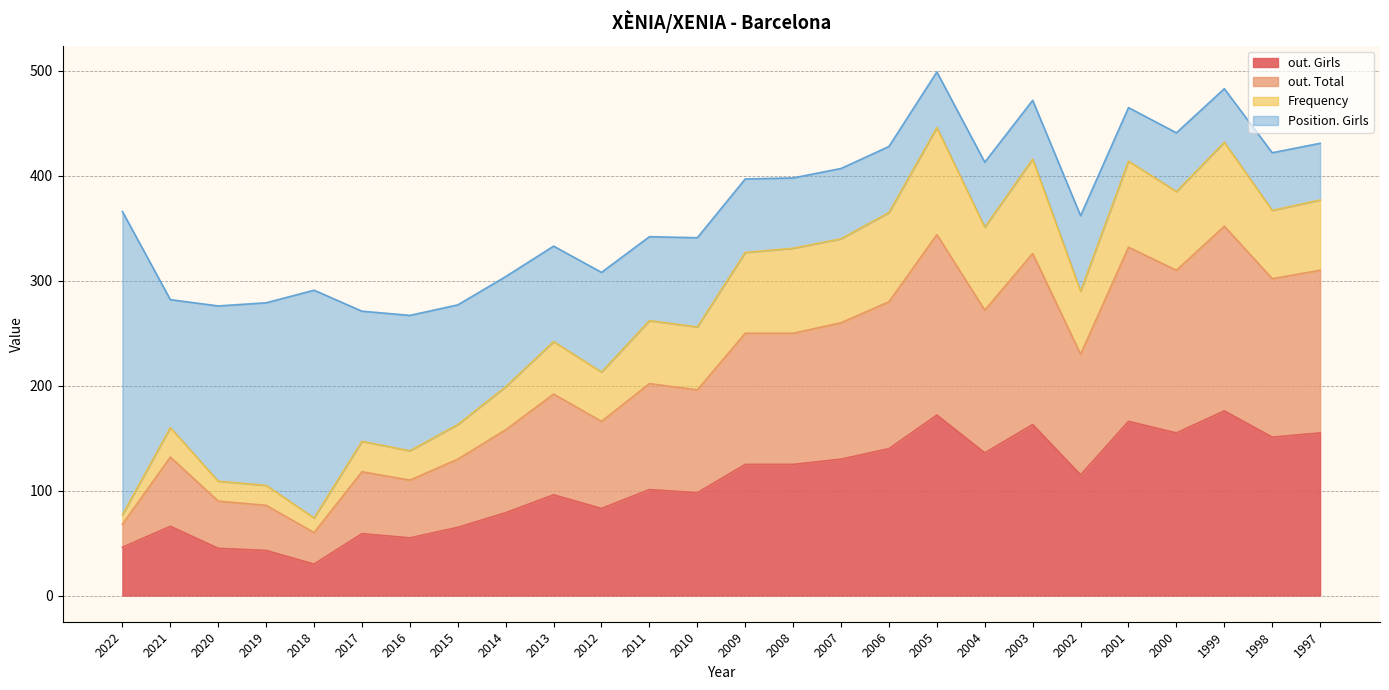

Which series changed the most between 2021 and 1998?

out. Total